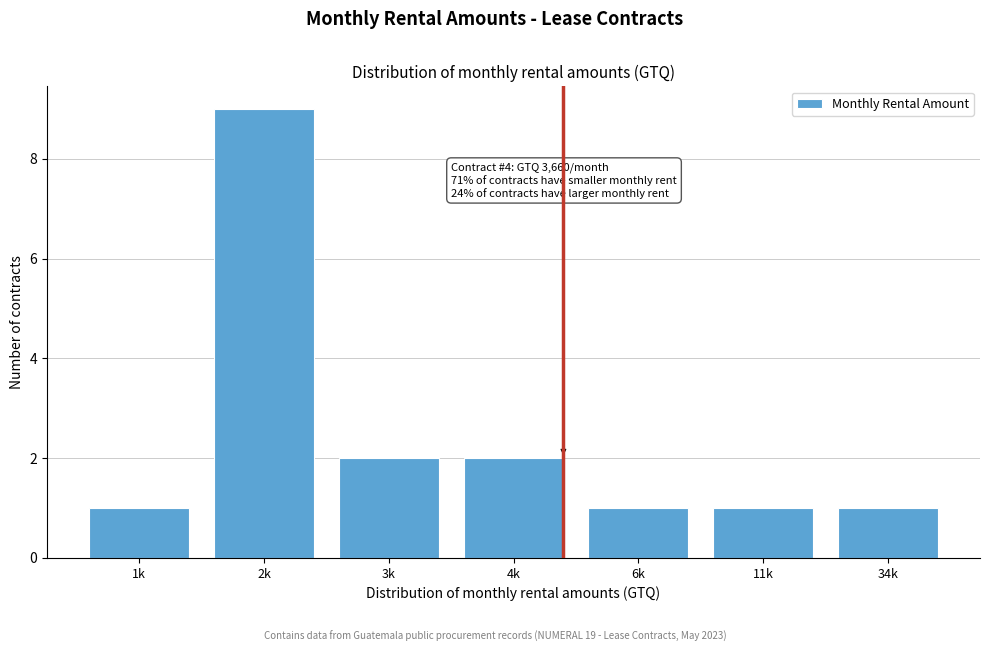

Reading right to left, list all the values displayed in this chart.

1	1	1	2	2	9	1